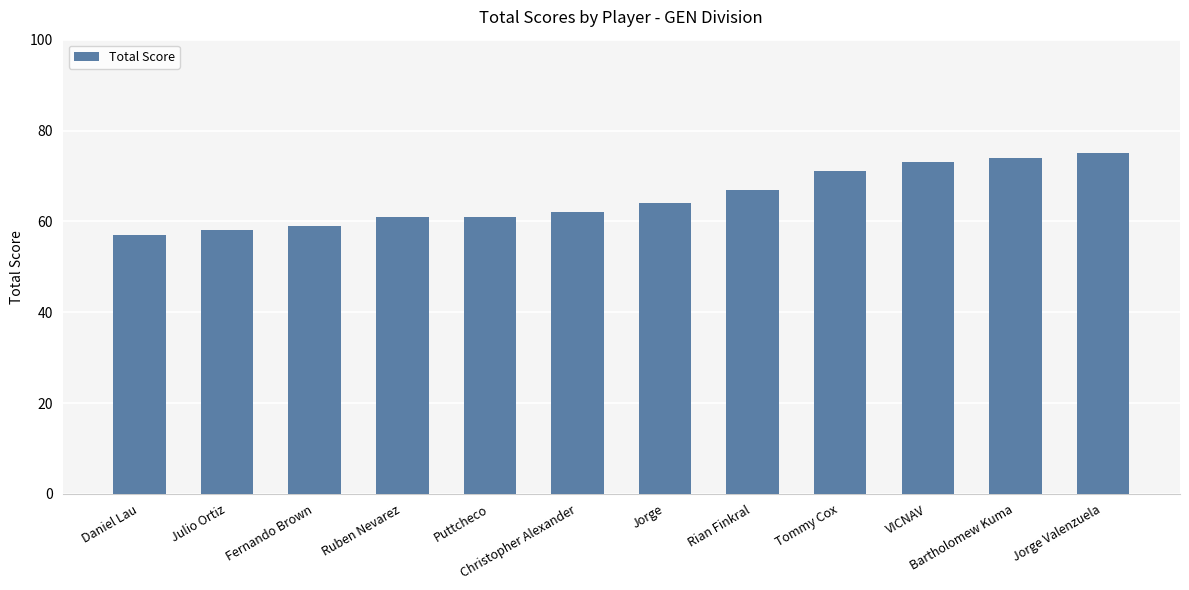

What is the label of the 10th bar from the left?

VICNAV